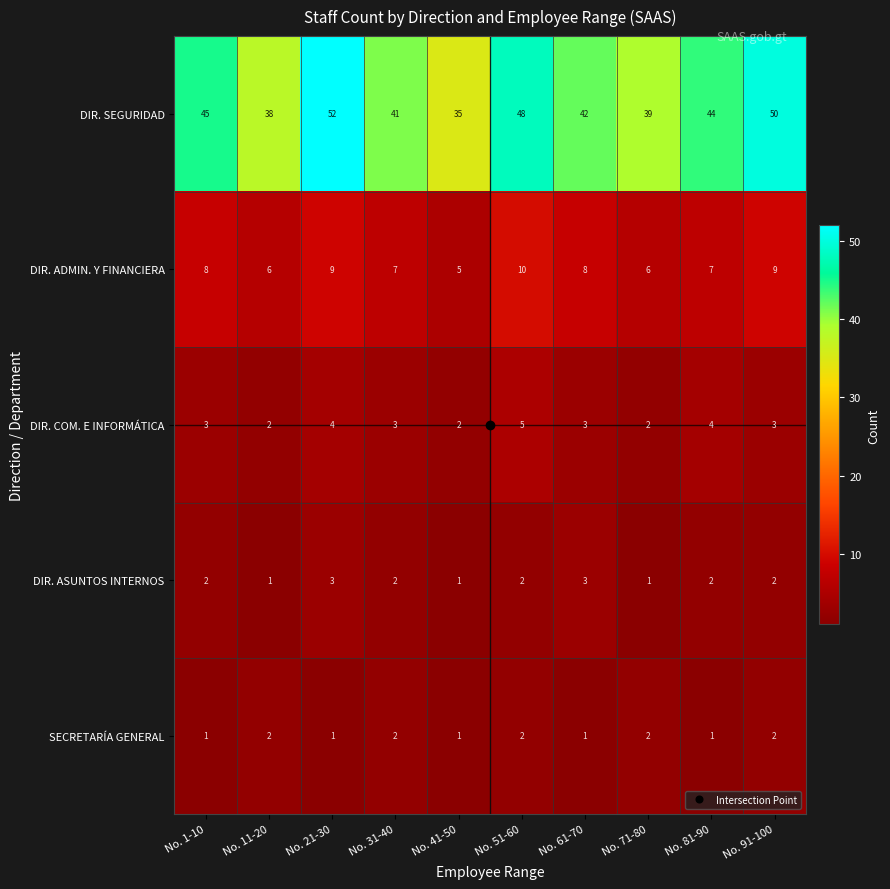

What is the difference between the maximum and minimum values in the DIR. SEGURIDAD series?

17